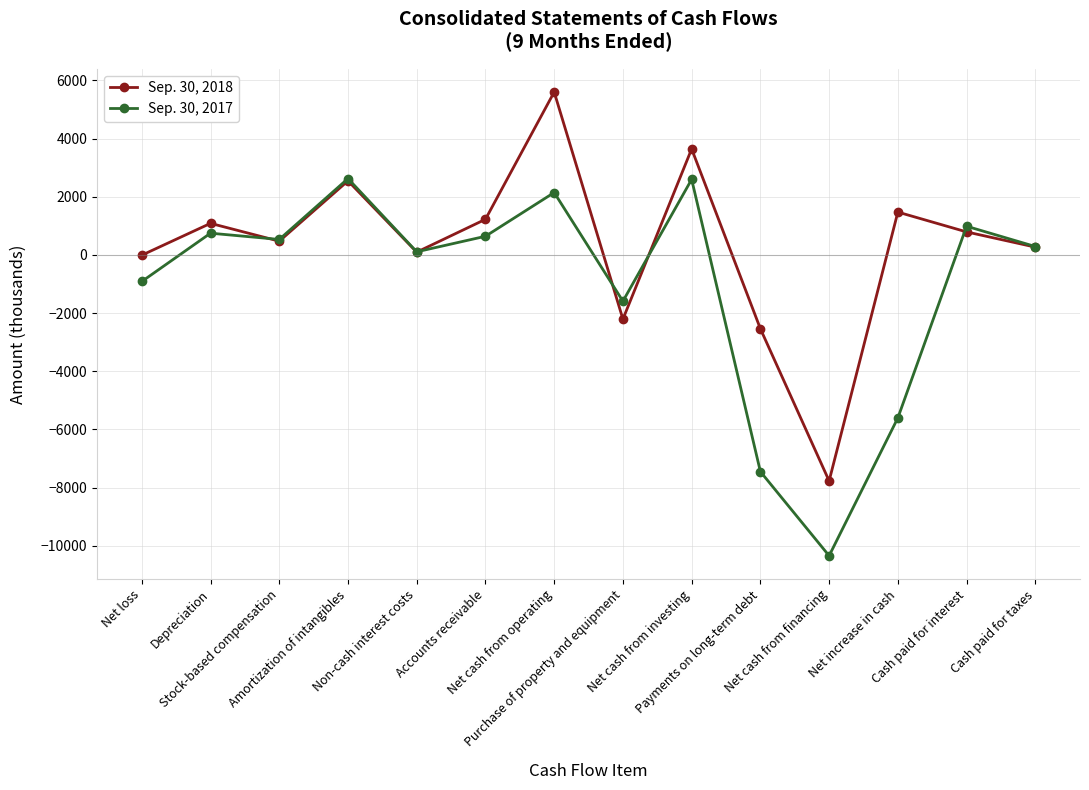

What are all the series names shown in the legend?

Sep. 30, 2018, Sep. 30, 2017